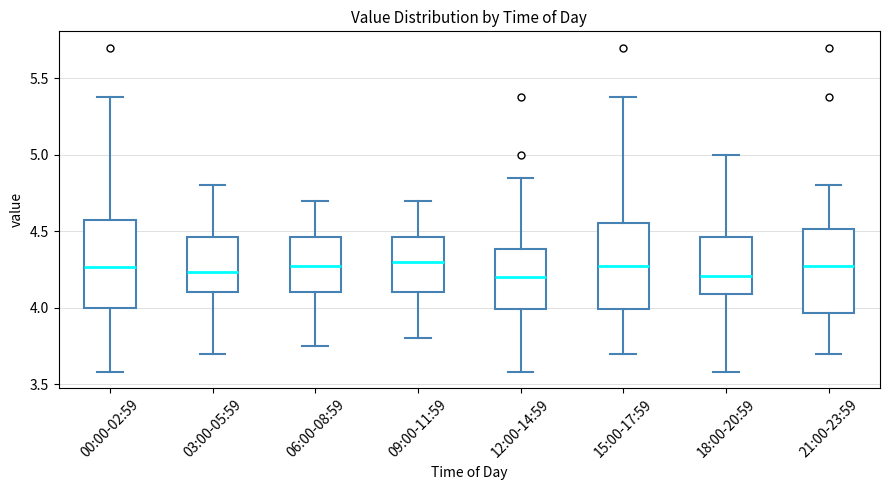

Reading left to right, transcribe this box plot: for each box, give where its median line is, the range the box spans, and where its two whiskers end, as read against the y-axis. The values are not printed on the chart, so give them approximately, as read against the axis.

00:00-02:59: median 4.25, box 4.00 to 4.55, whiskers 3.60 to 5.40
03:00-05:59: median 4.25, box 4.10 to 4.45, whiskers 3.70 to 4.80
06:00-08:59: median 4.30, box 4.10 to 4.45, whiskers 3.75 to 4.70
09:00-11:59: median 4.30, box 4.10 to 4.45, whiskers 3.80 to 4.70
12:00-14:59: median 4.20, box 4.00 to 4.40, whiskers 3.60 to 4.85
15:00-17:59: median 4.30, box 4.00 to 4.55, whiskers 3.70 to 5.40
18:00-20:59: median 4.20, box 4.10 to 4.45, whiskers 3.60 to 5.00
21:00-23:59: median 4.30, box 3.95 to 4.50, whiskers 3.70 to 4.80